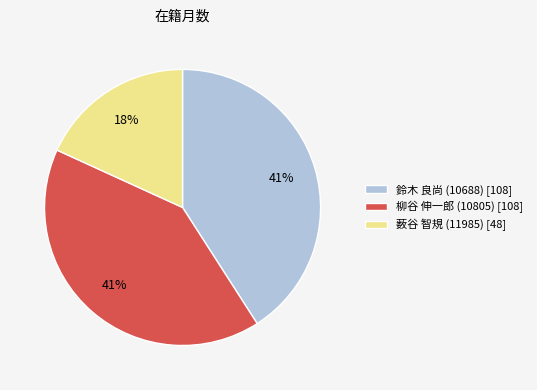

The 柳谷 伸一郎 (10805) slice represents 49% of the pie. True or false?

False